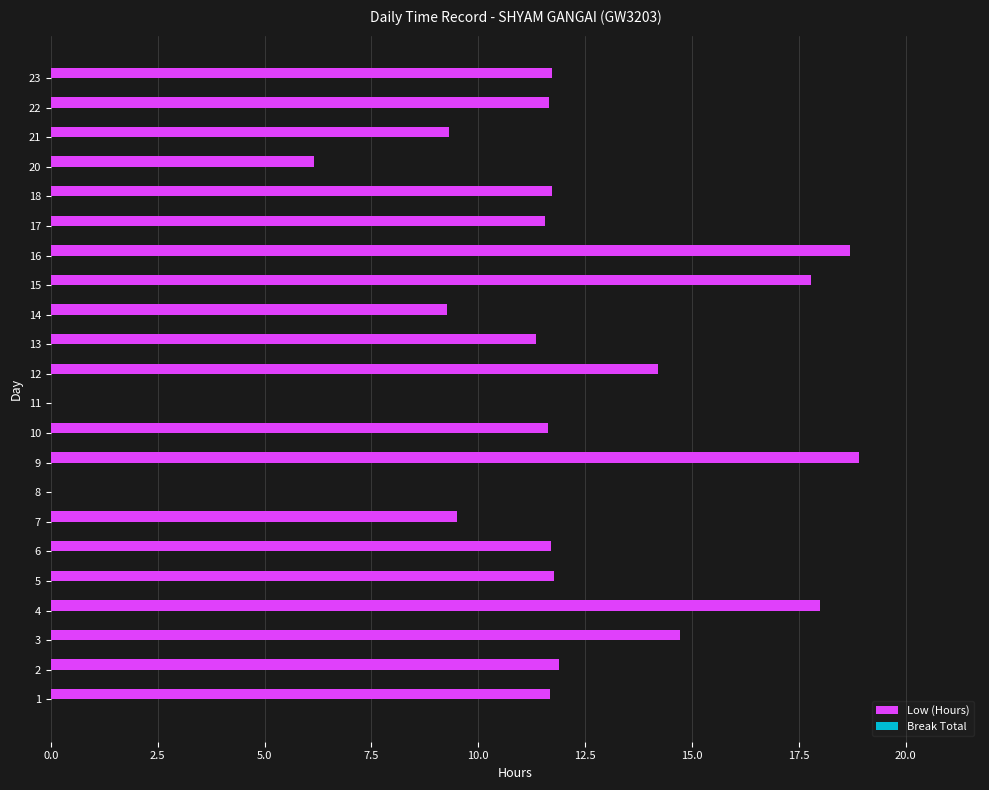

What is the sum of all values?

253.2